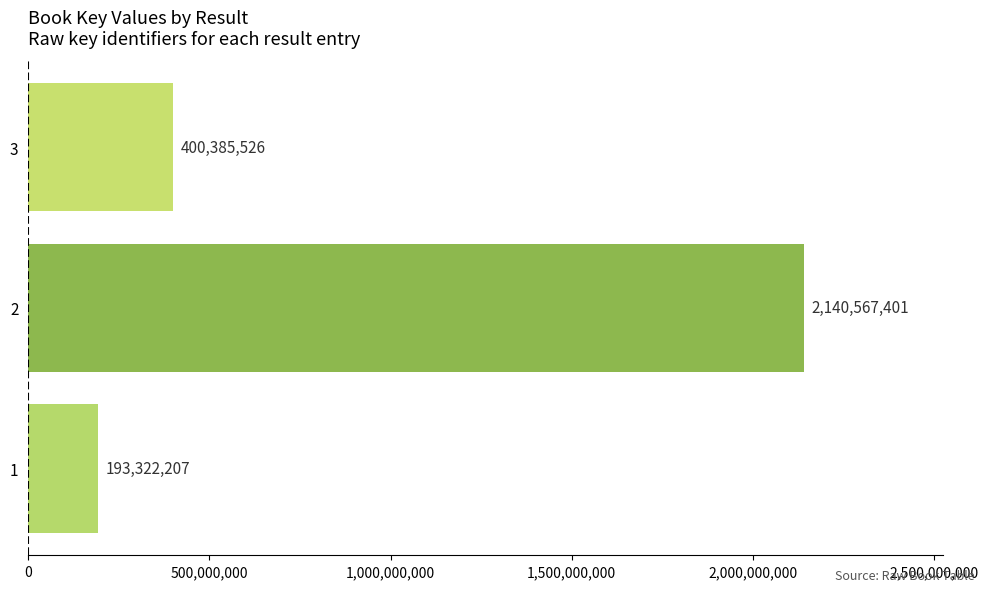

True or false: the data shows 714681027 at 3.

False